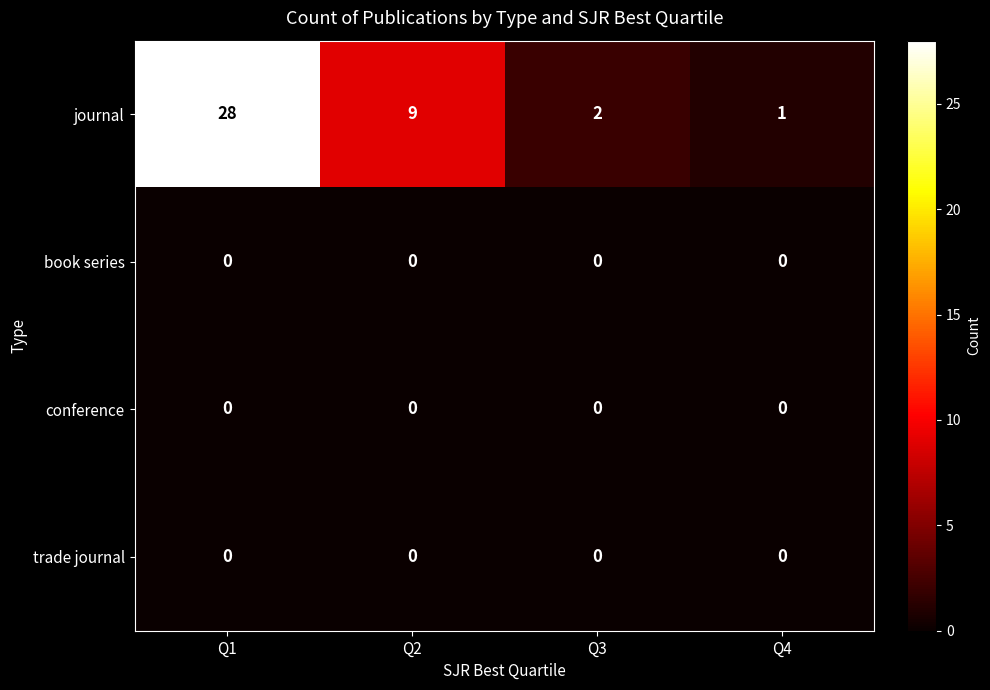

Rank the categories by journal value from highest to lowest.

Q1, Q2, Q3, Q4